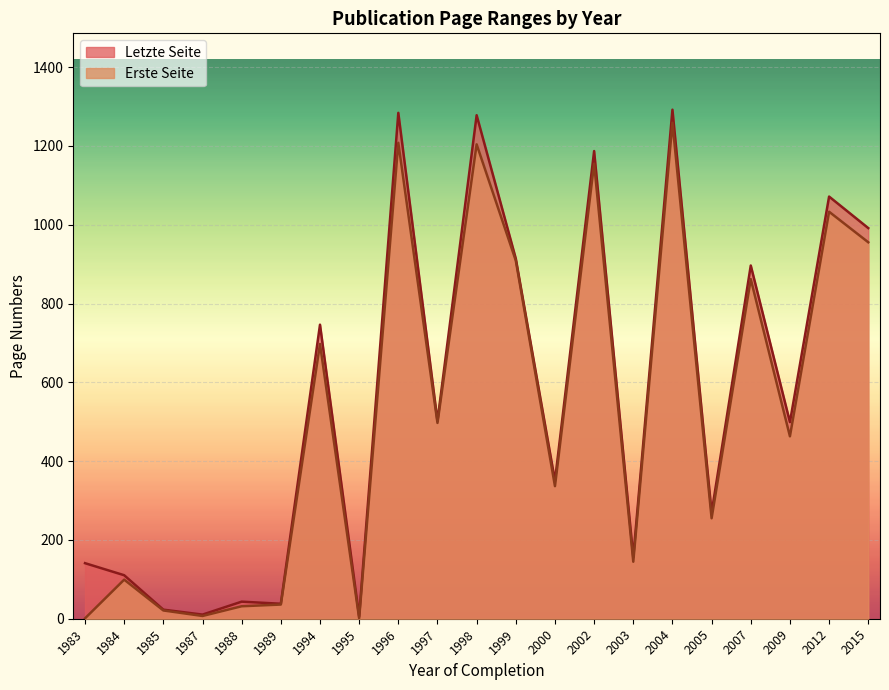

What is the minimum value for Letzte Seite?

6.0